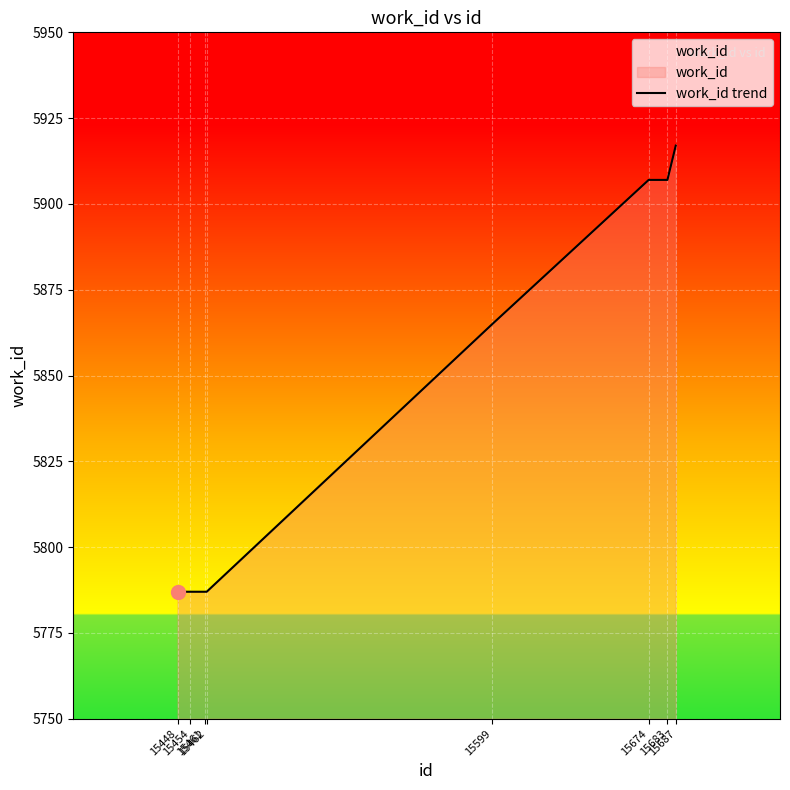

Reading right to left, transcribe all the data shown in this chart.

5917	5907	5907	5865	5787	5787	5787	5787